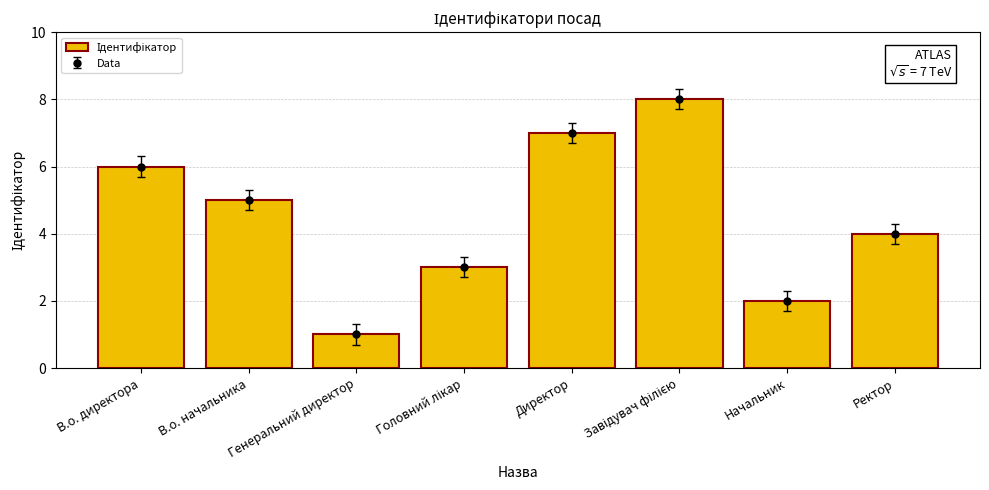

What is the label of the 1st bar from the left?

В.о. директора